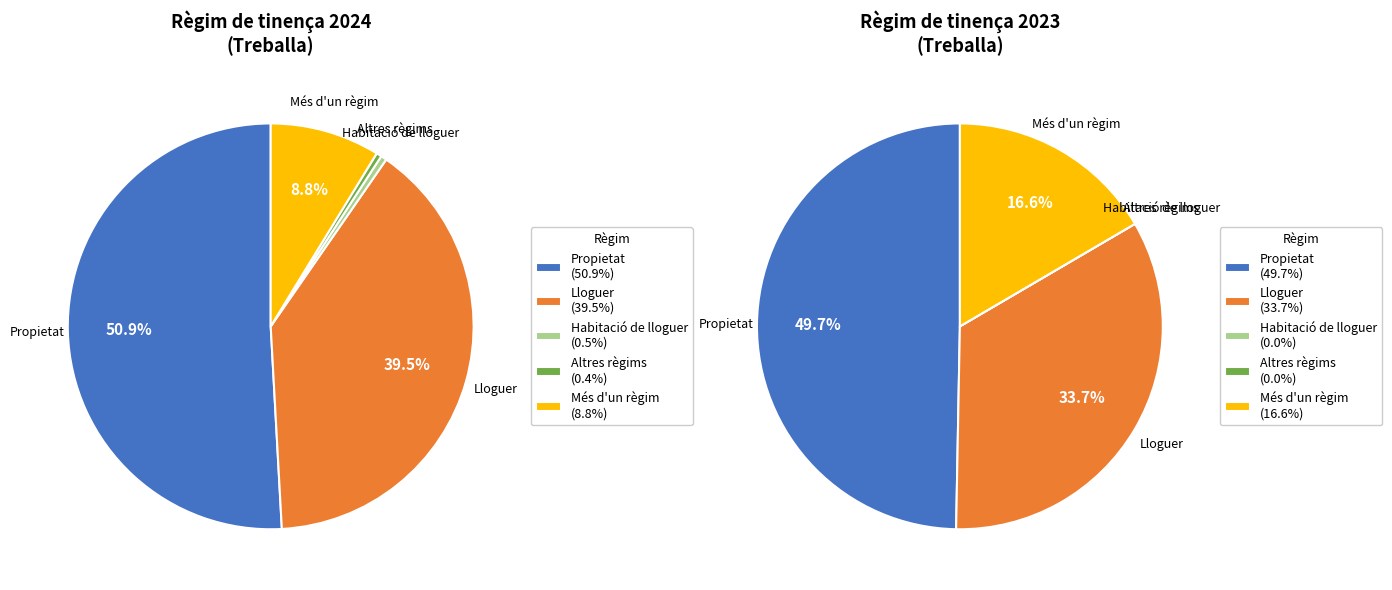

Combined, what portion of the pie is 2023 and 2024?

100.0%